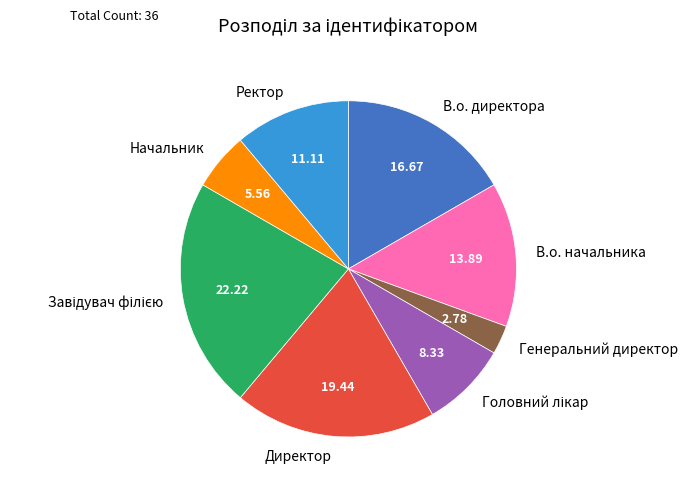

Is there any slice that represents more than half of the pie?

No